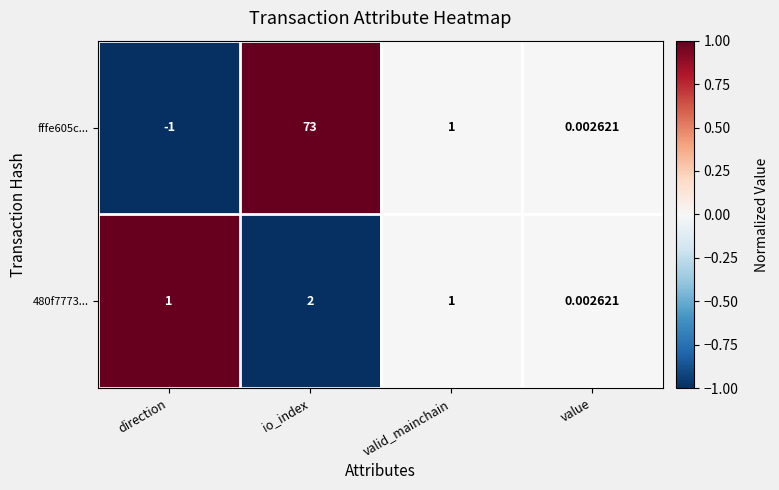

Which category has the highest value across all series?

io_index